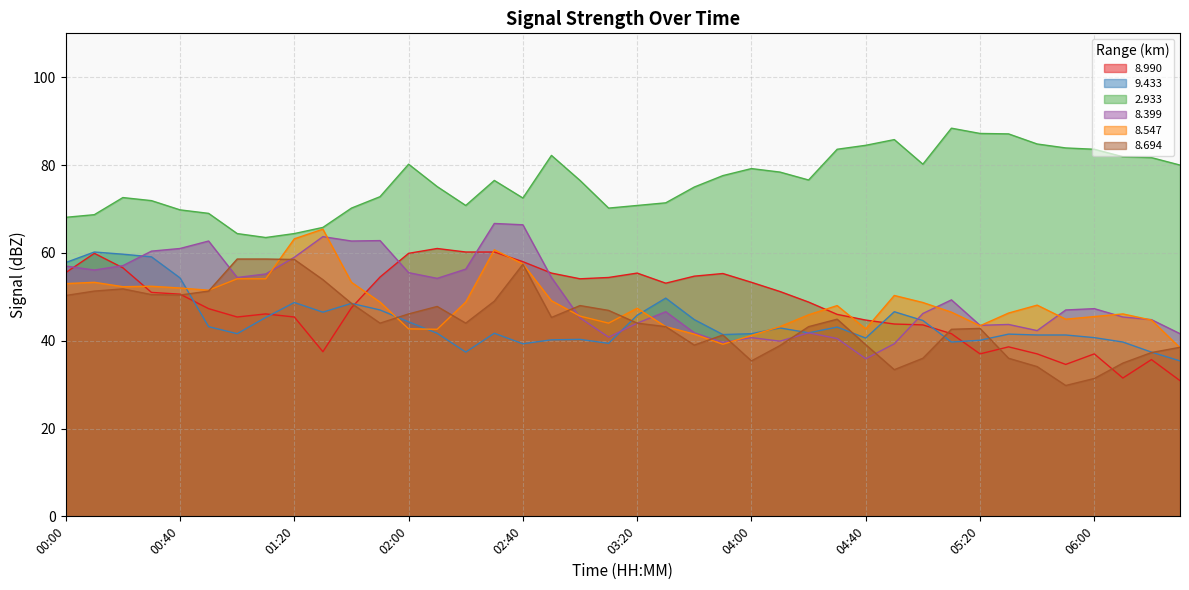

What is the sum of the   8.990 values at 04:20 and 00:30?

99.8